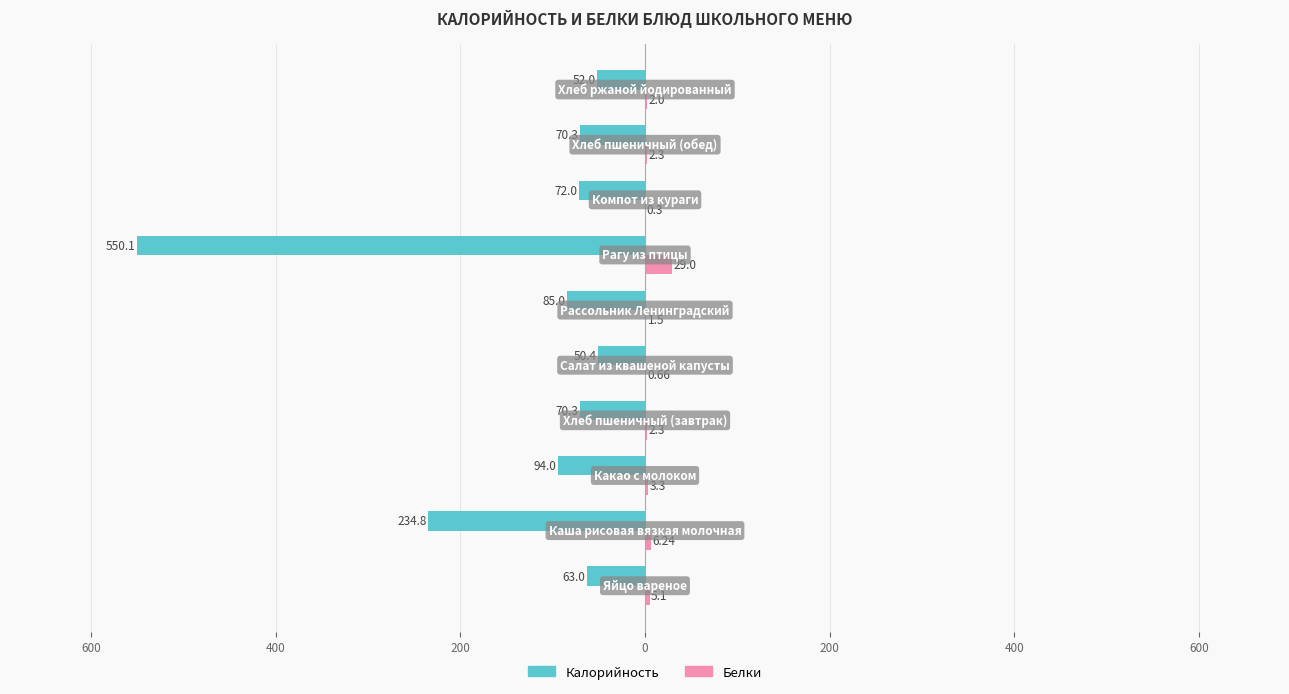

What is the sum of all Калорийность values?

1341.9